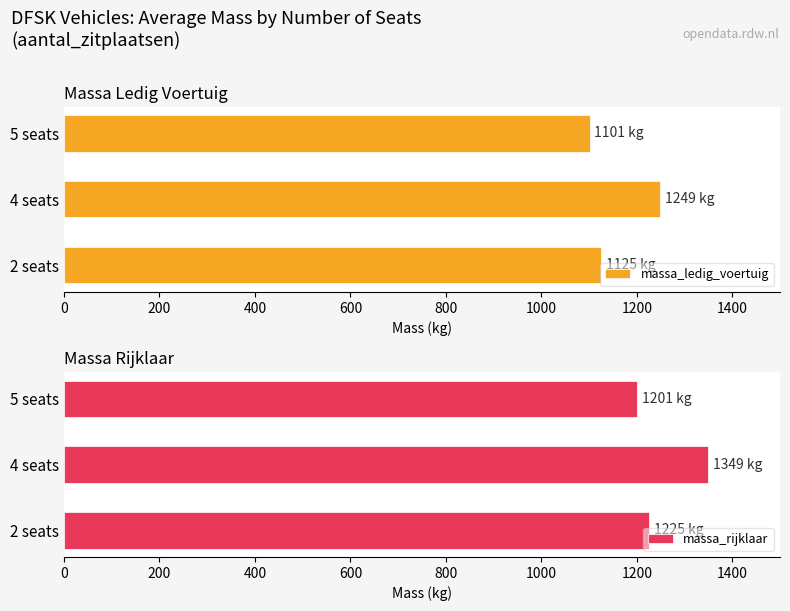

How many data points in massa_rijklaar are less than 1225?

1